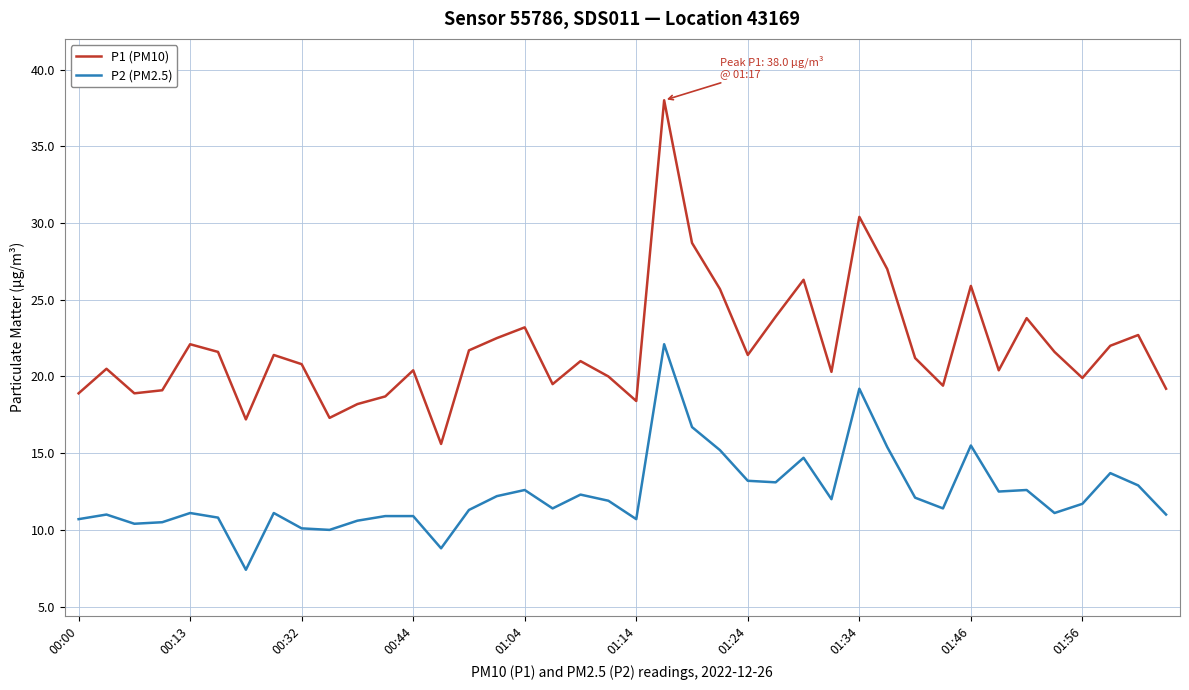

Rank the series by their average value, from highest to lowest.

P1 (PM10), P2 (PM2.5)